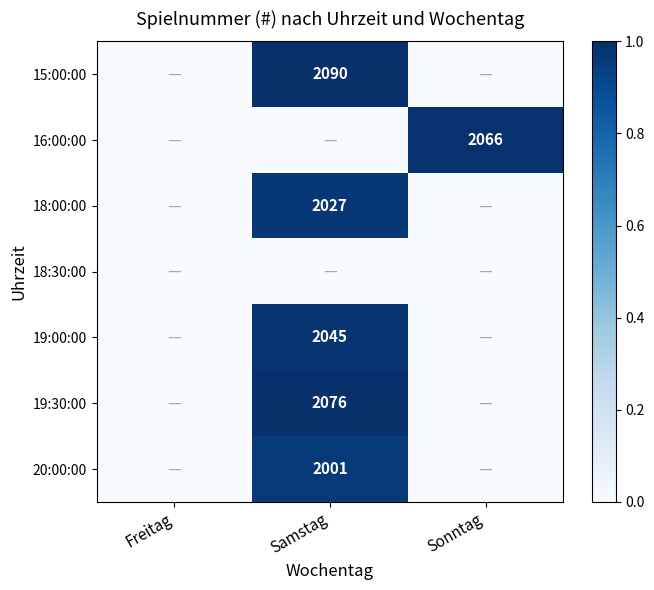

What is the spread (max minus min) of values at Sonntag?

1.0